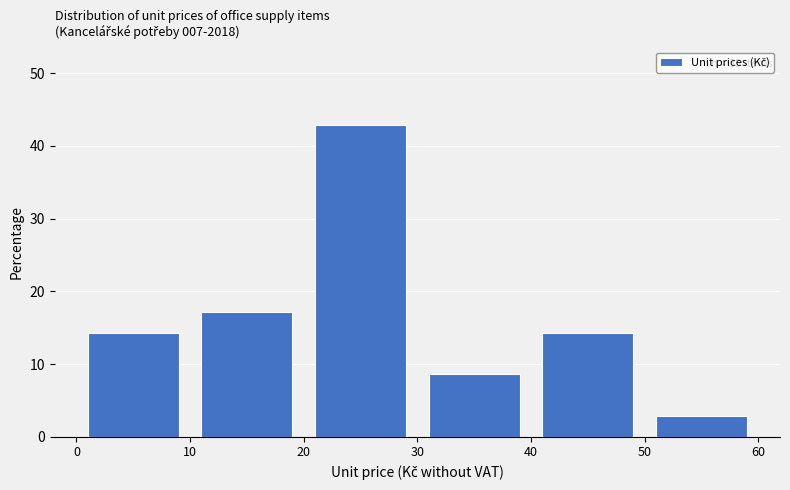

Over which range of the x-axis is the bar tallest?

20 to 30